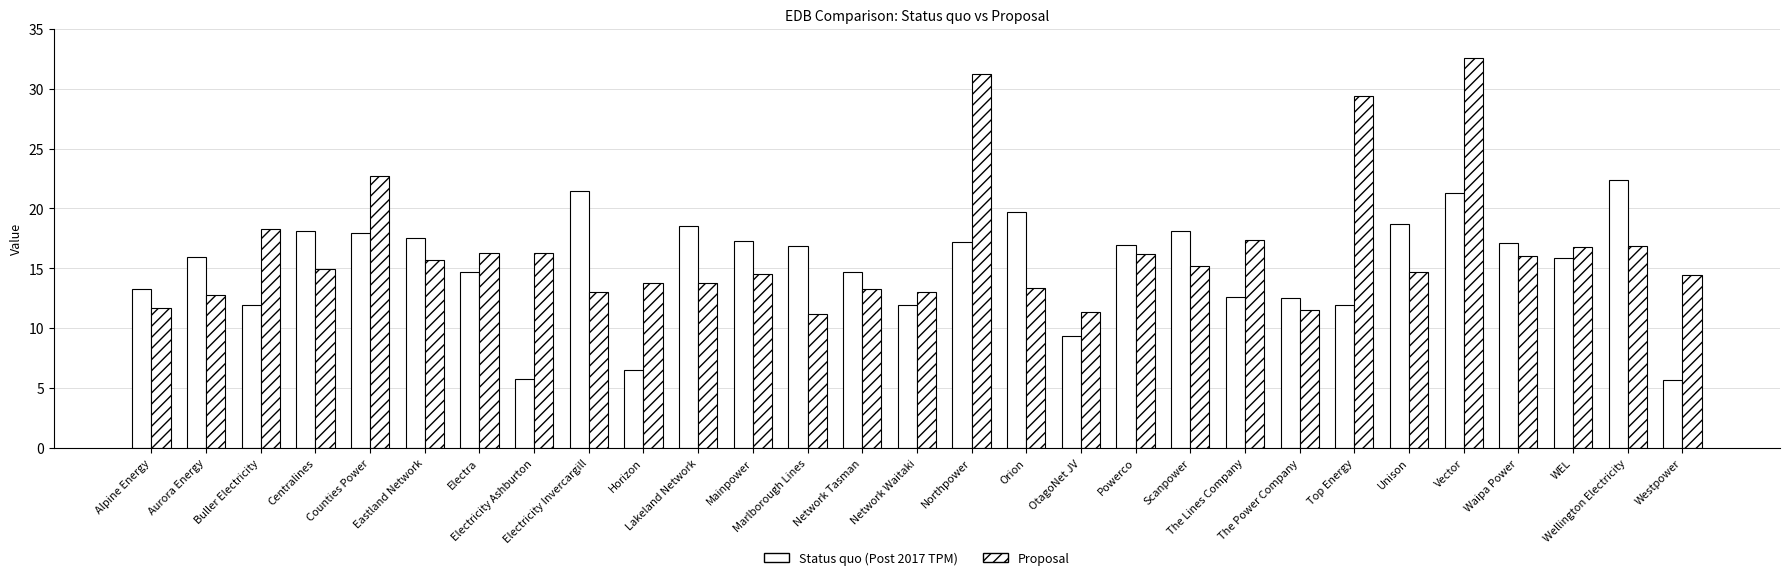

Count the number of data series in this chart.

2